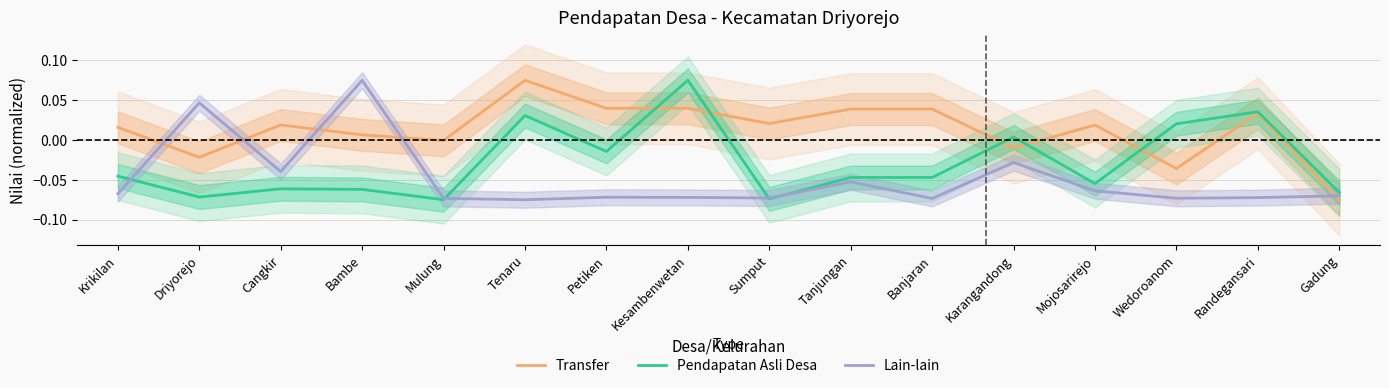

How many interior local valleys does the Pendapatan Asli Desa series have?

5